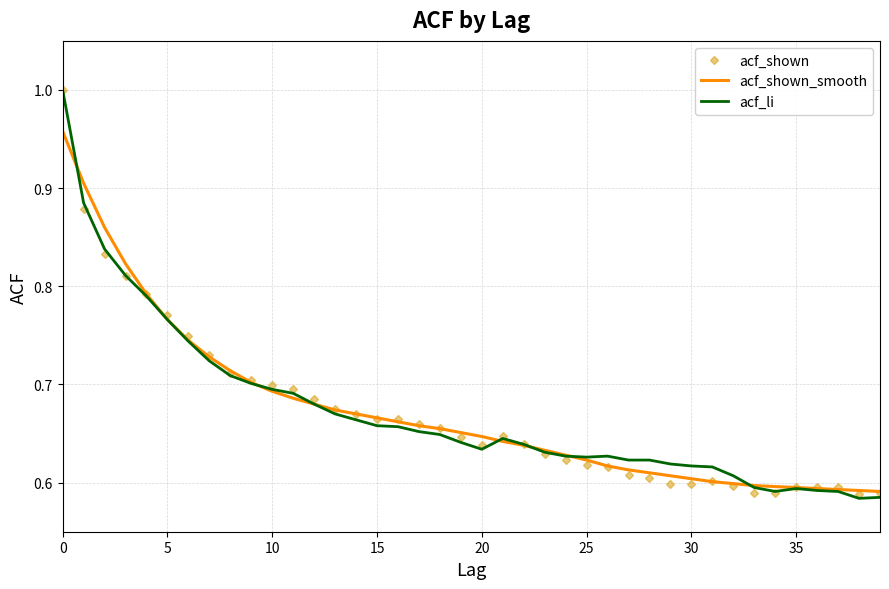

What is the difference between the maximum and minimum values in the acf_shown_smooth series?

0.4